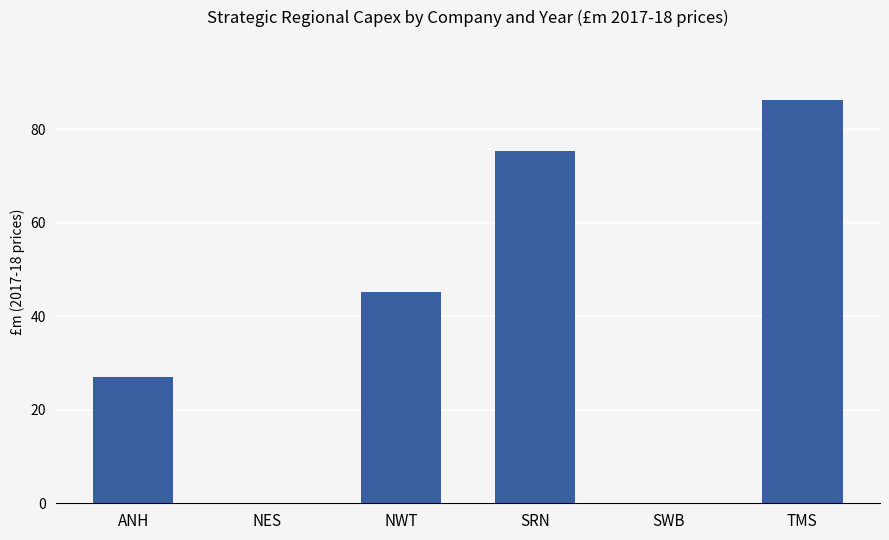

What is the approximate value at SRN?

75.3